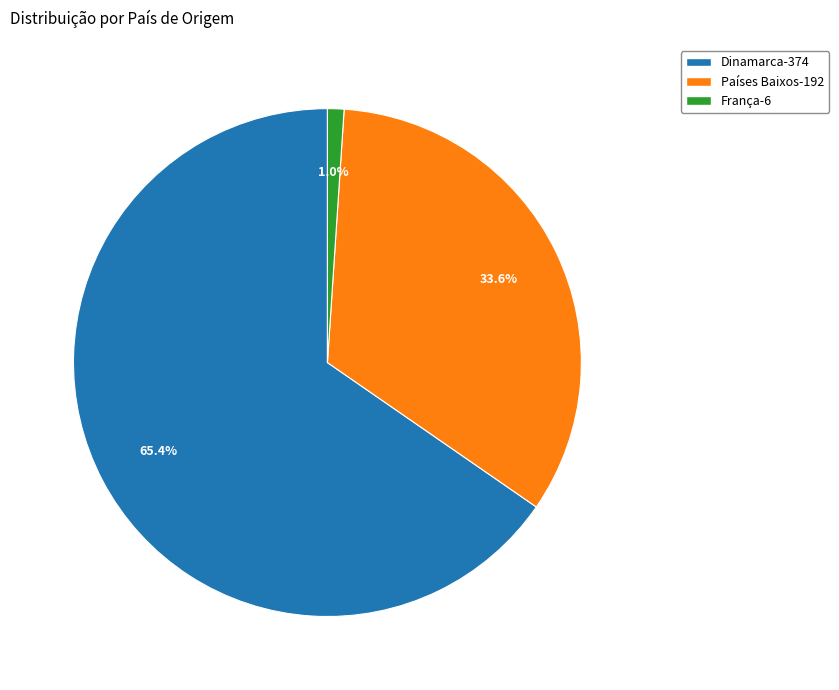

To the nearest percent, what is the difference between the Países Baixos and França slice percentages?

33%